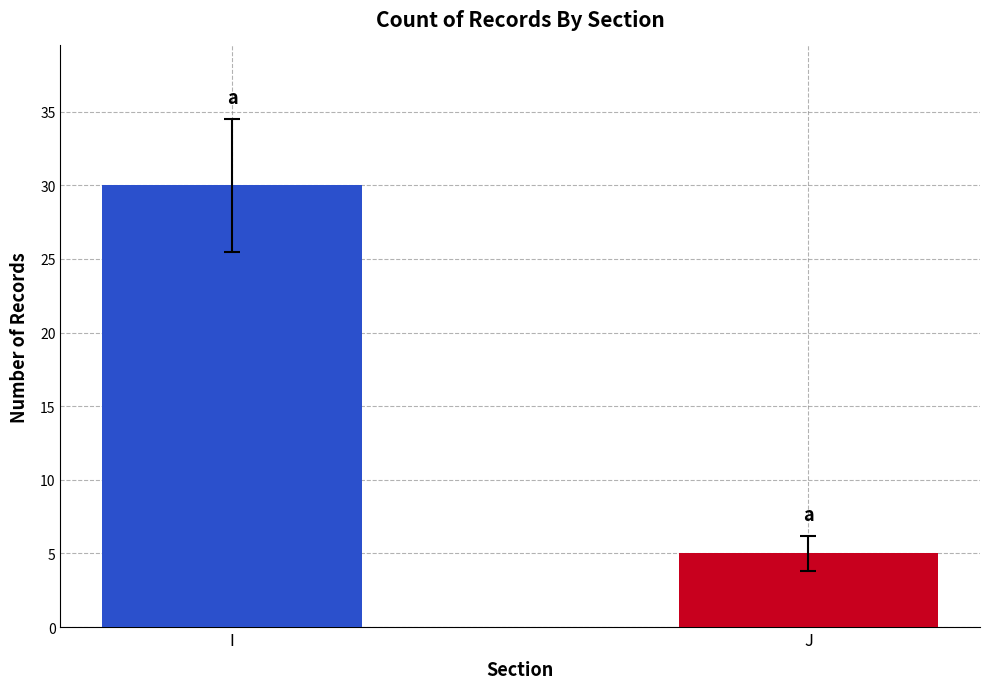

Which category has the highest value across all series?

I